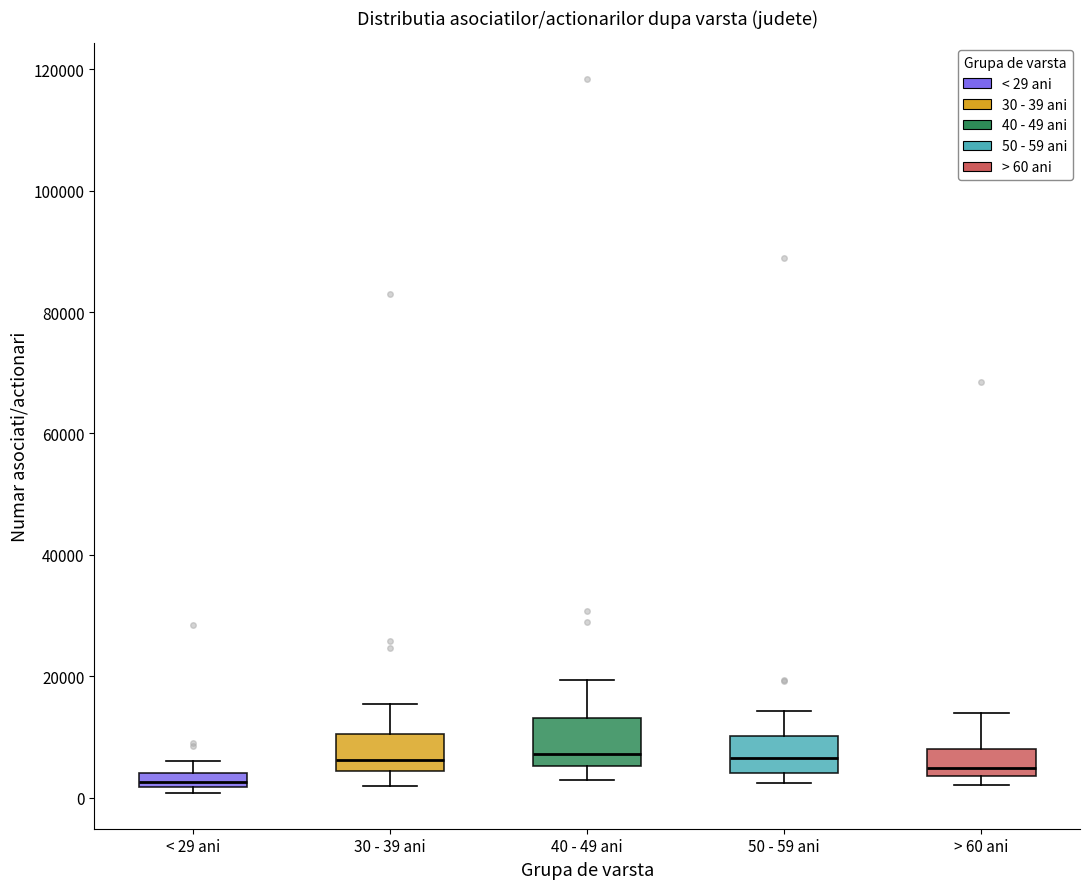

Which box has the lowest median line?

< 29 ani